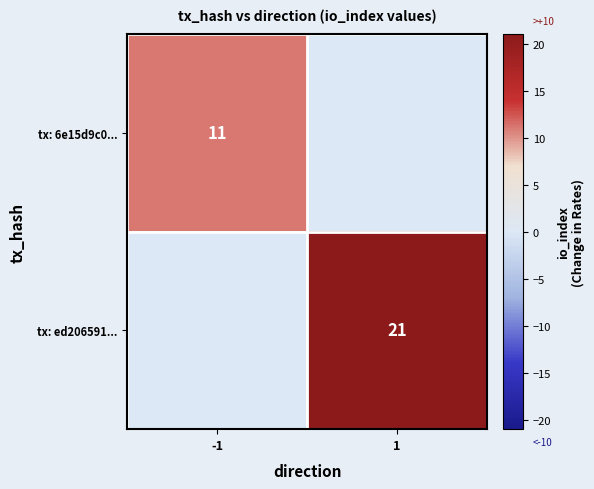

Is the value of tx: ed206591... at 1 greater than the value of tx: 6e15d9c0... at -1?

Yes